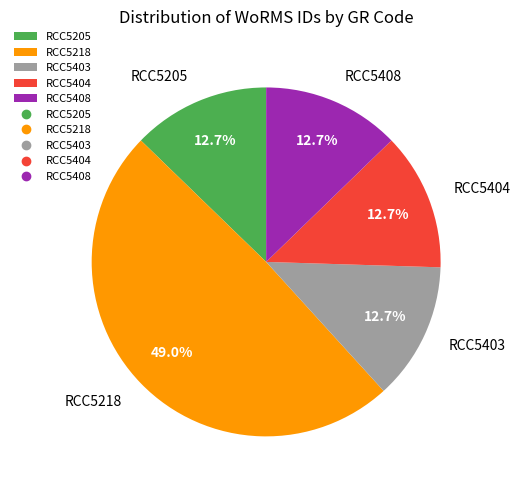

Is there any slice that represents more than half of the pie?

No